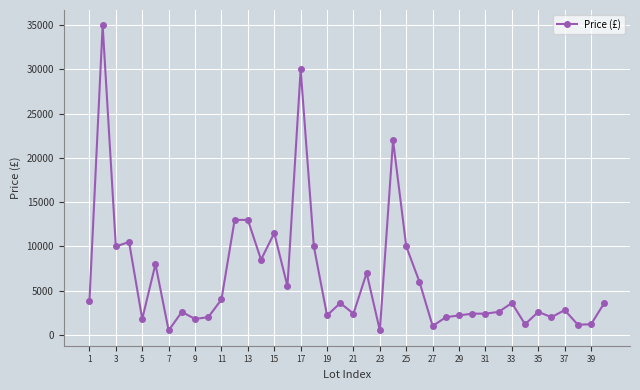

What is the greatest value displayed?

35000